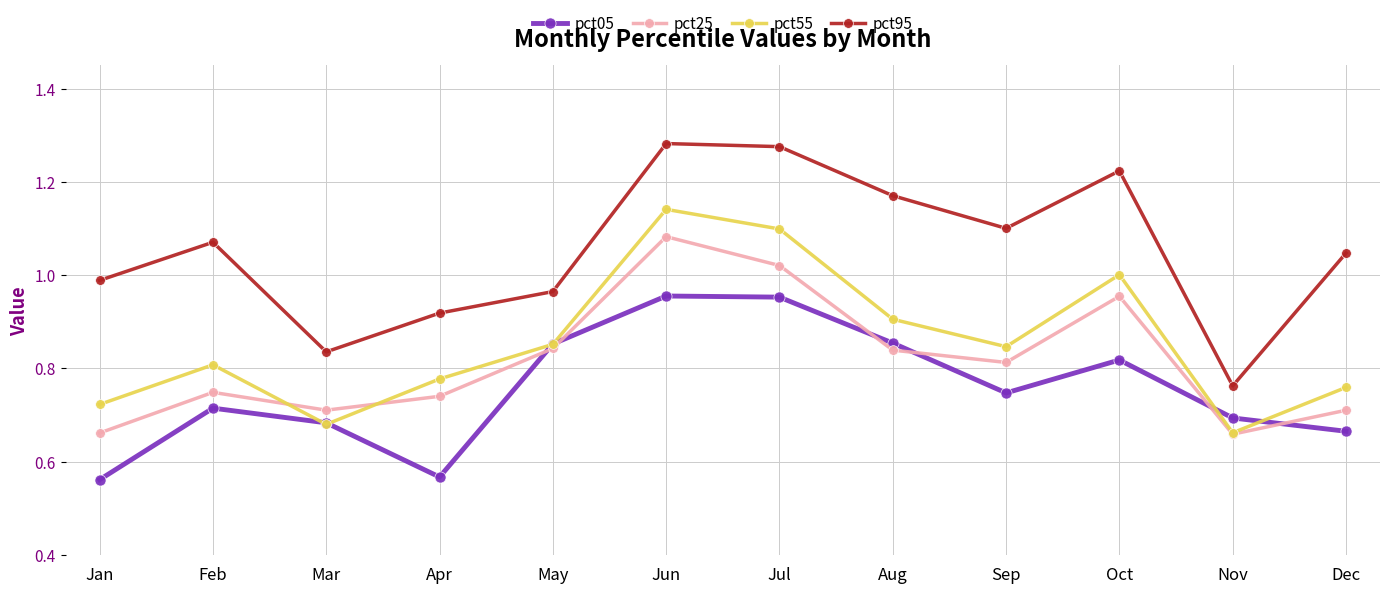

True or false: pct95 and pct05 intersect in this chart.

False